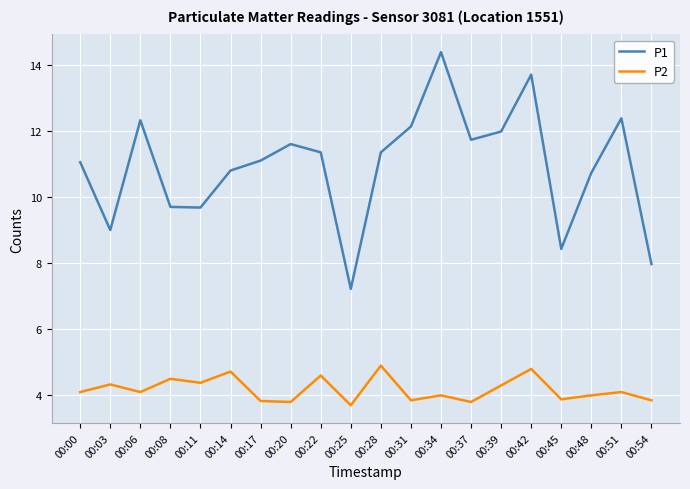

True or false: P1 has a value of 7.5 at 00:42.

False